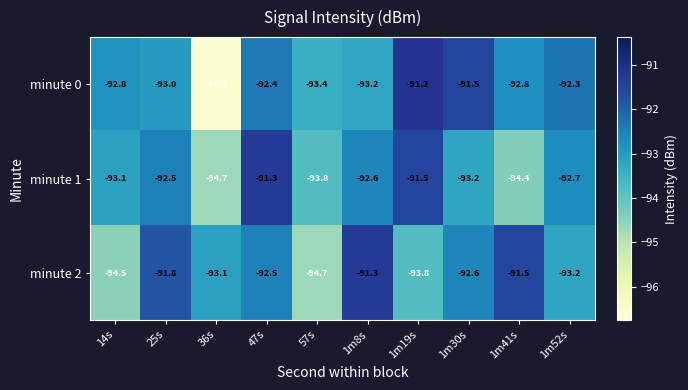

Reading right to left, what are all the values shown in this chart?

minute 0: -92.3	-92.8	-91.5	-91.2	-93.2	-93.4	-92.4	-96.5	-93.0	-92.8
minute 1: -92.7	-94.4	-93.2	-91.5	-92.6	-93.8	-91.3	-94.7	-92.5	-93.1
minute 2: -93.2	-91.5	-92.6	-93.8	-91.3	-94.7	-92.5	-93.1	-91.8	-94.5